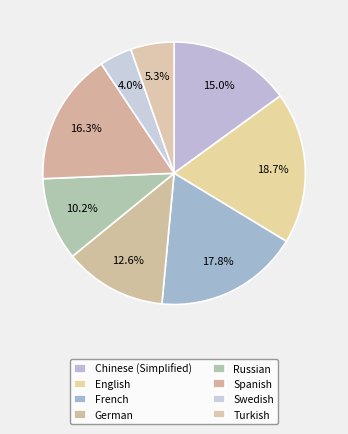

To the nearest percent, what percentage of the pie is Swedish?

4%